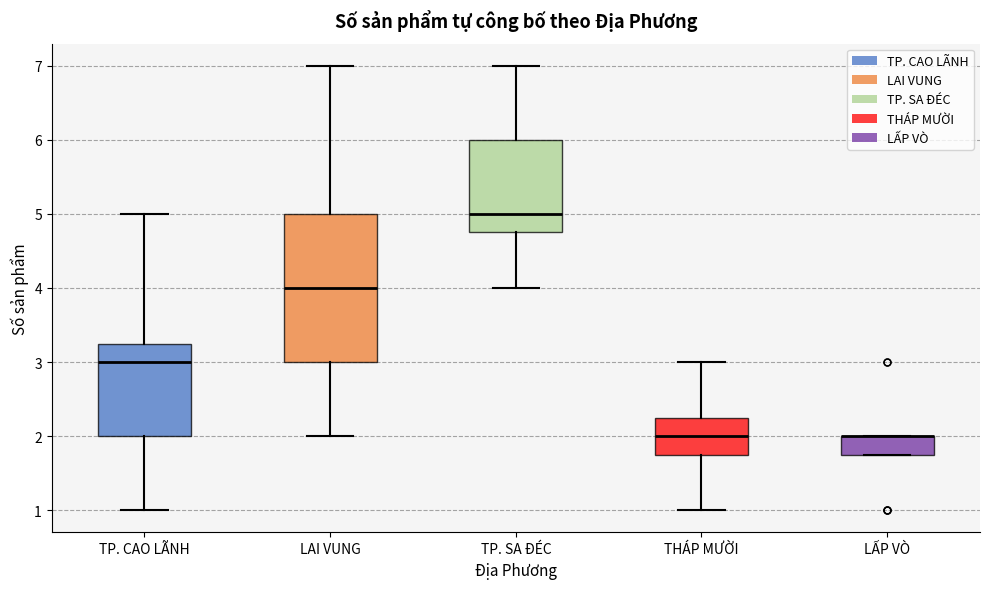

Reading left to right, transcribe this box plot: for each box, give where its median line is, the range the box spans, and where its two whiskers end, as read against the y-axis. The values are not printed on the chart, so give them approximately, as read against the axis.

TP. CAO LÃNH: median 3.0, box 2.0 to 3.3, whiskers 1.0 to 5.0
LAI VUNG: median 4.0, box 3.0 to 5.0, whiskers 2.0 to 7.0
TP. SA ĐÉC: median 5.0, box 4.8 to 6.0, whiskers 4.0 to 7.0
THÁP MƯỜI: median 2.0, box 1.8 to 2.3, whiskers 1.0 to 3.0
LẤP VÒ: median 2.0 (drawn on the box's upper edge), box 1.8 to 2.0, whiskers 1.8 to 2.0